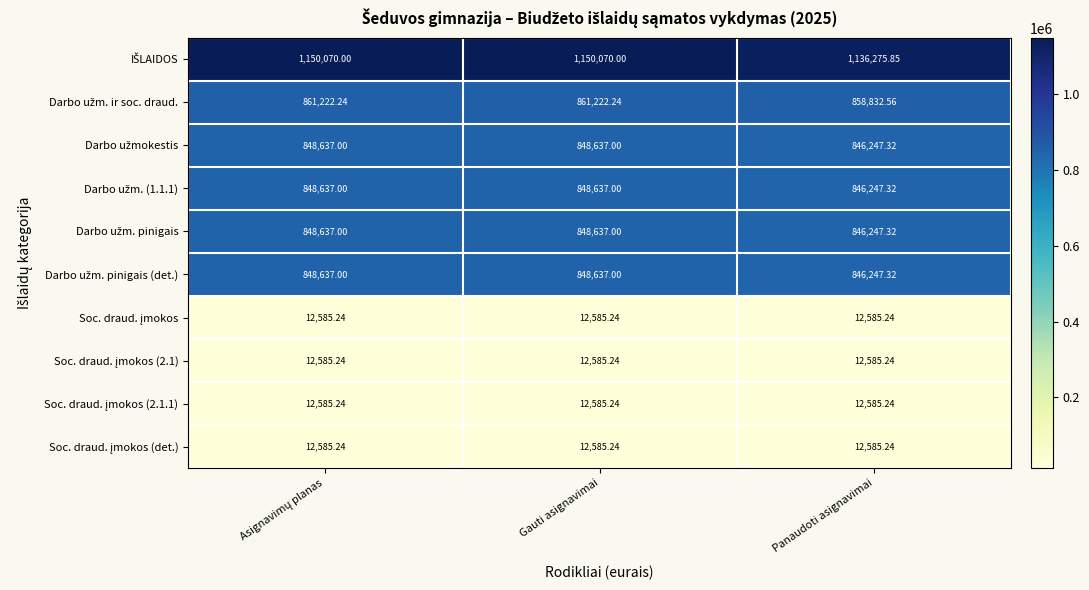

How many series are shown in this chart?

10